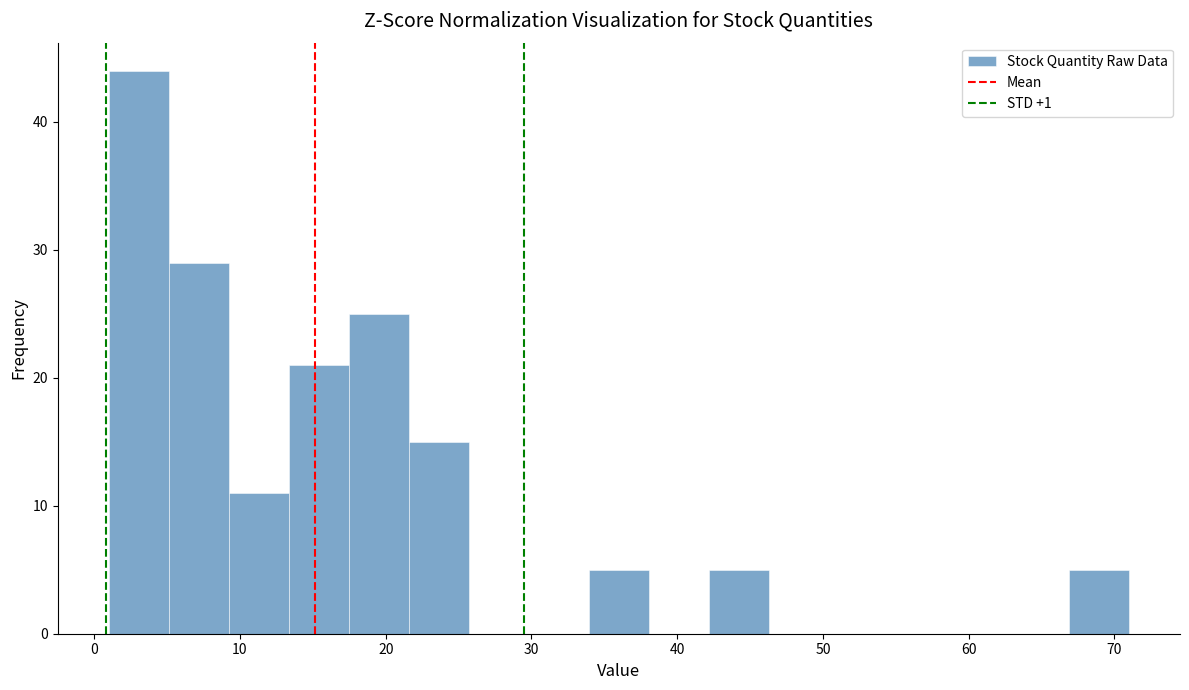

What is the height of the bar covering 5 to 9 on the x-axis? Neither the bar edges nor the heights are printed on the chart, so give them approximately, as read against the axes.

29